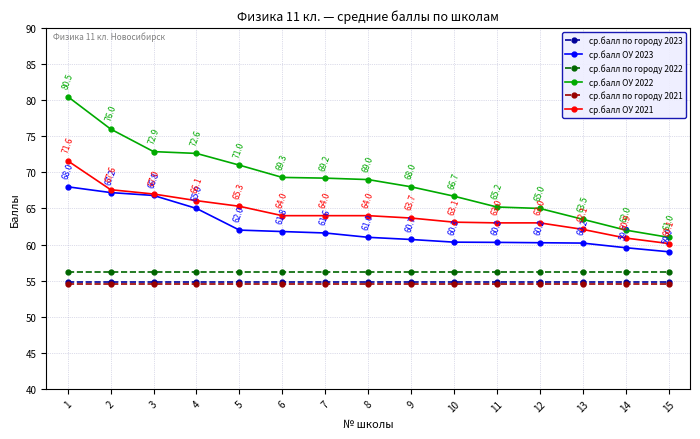

The ср.балл по городу 2023 series shows 97.6 at 8. True or false?

False